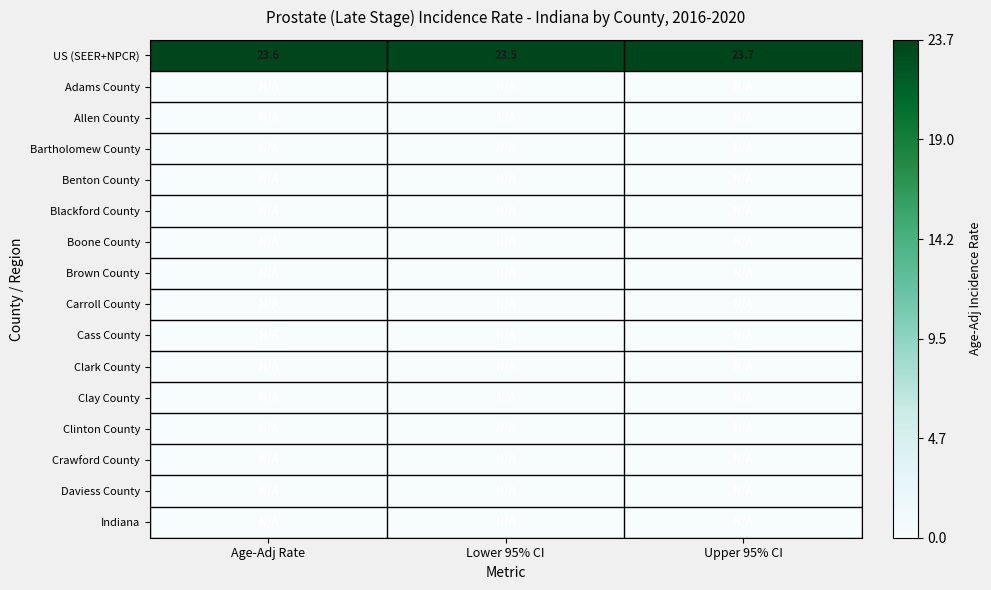

How many categories are shown in the chart?

3